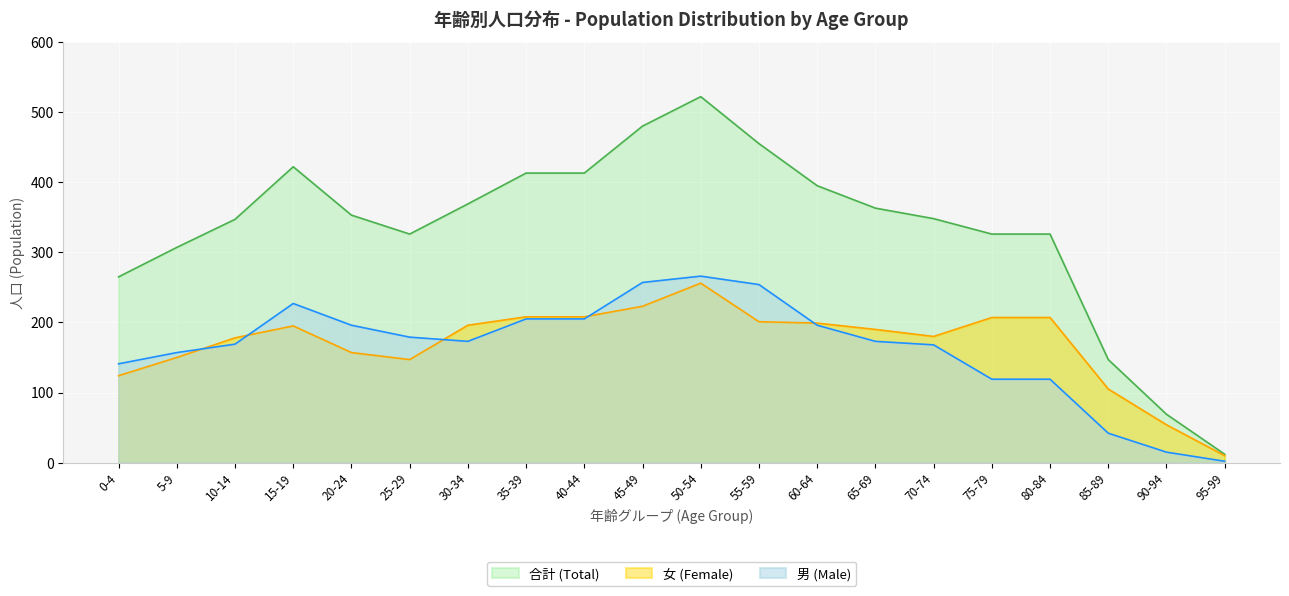

At which label does 合計 (Total) reach its peak?

50-54